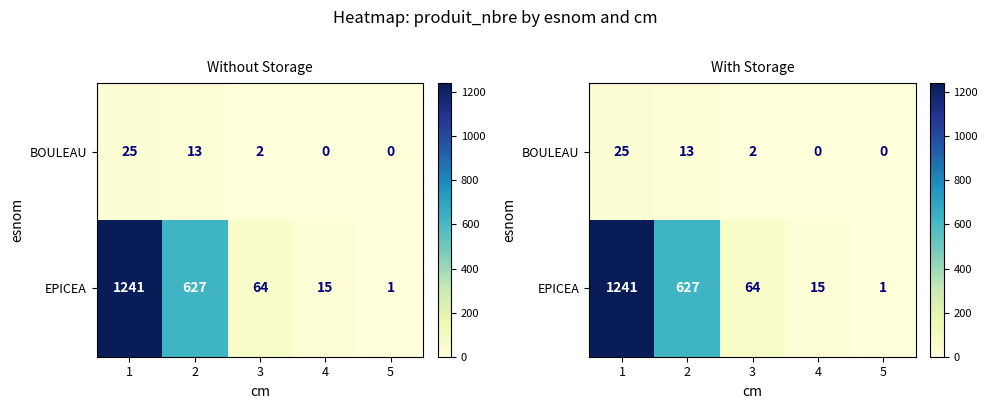

List the labels in order of EPICEA value, largest first.

1, 2, 3, 4, 5